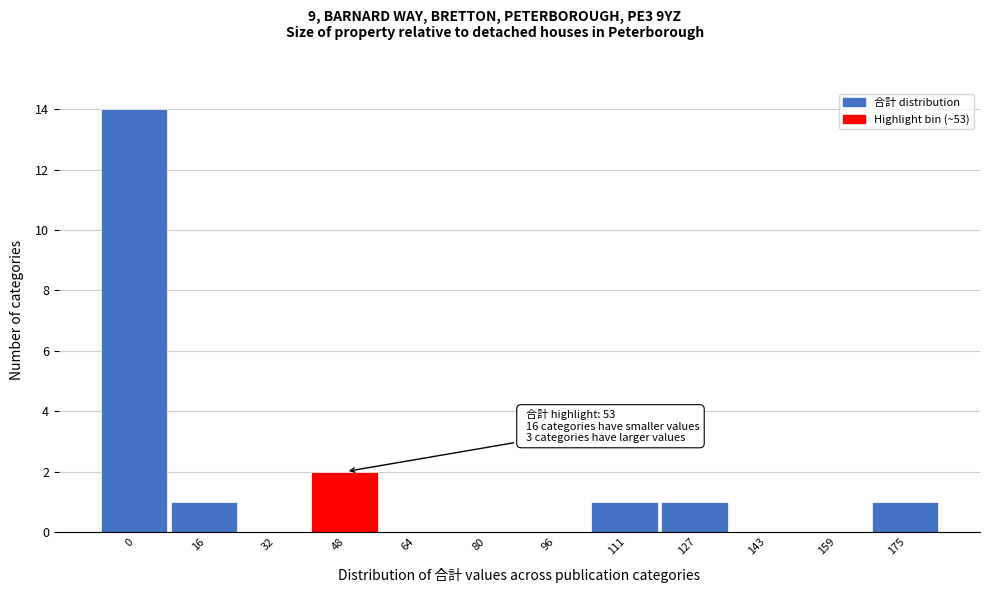

Reading left to right, extract all data points from this chart.

0=14	16=1	32=0	48=2	64=0	80=0	96=0	111=1	127=1	143=0	159=0	175=1